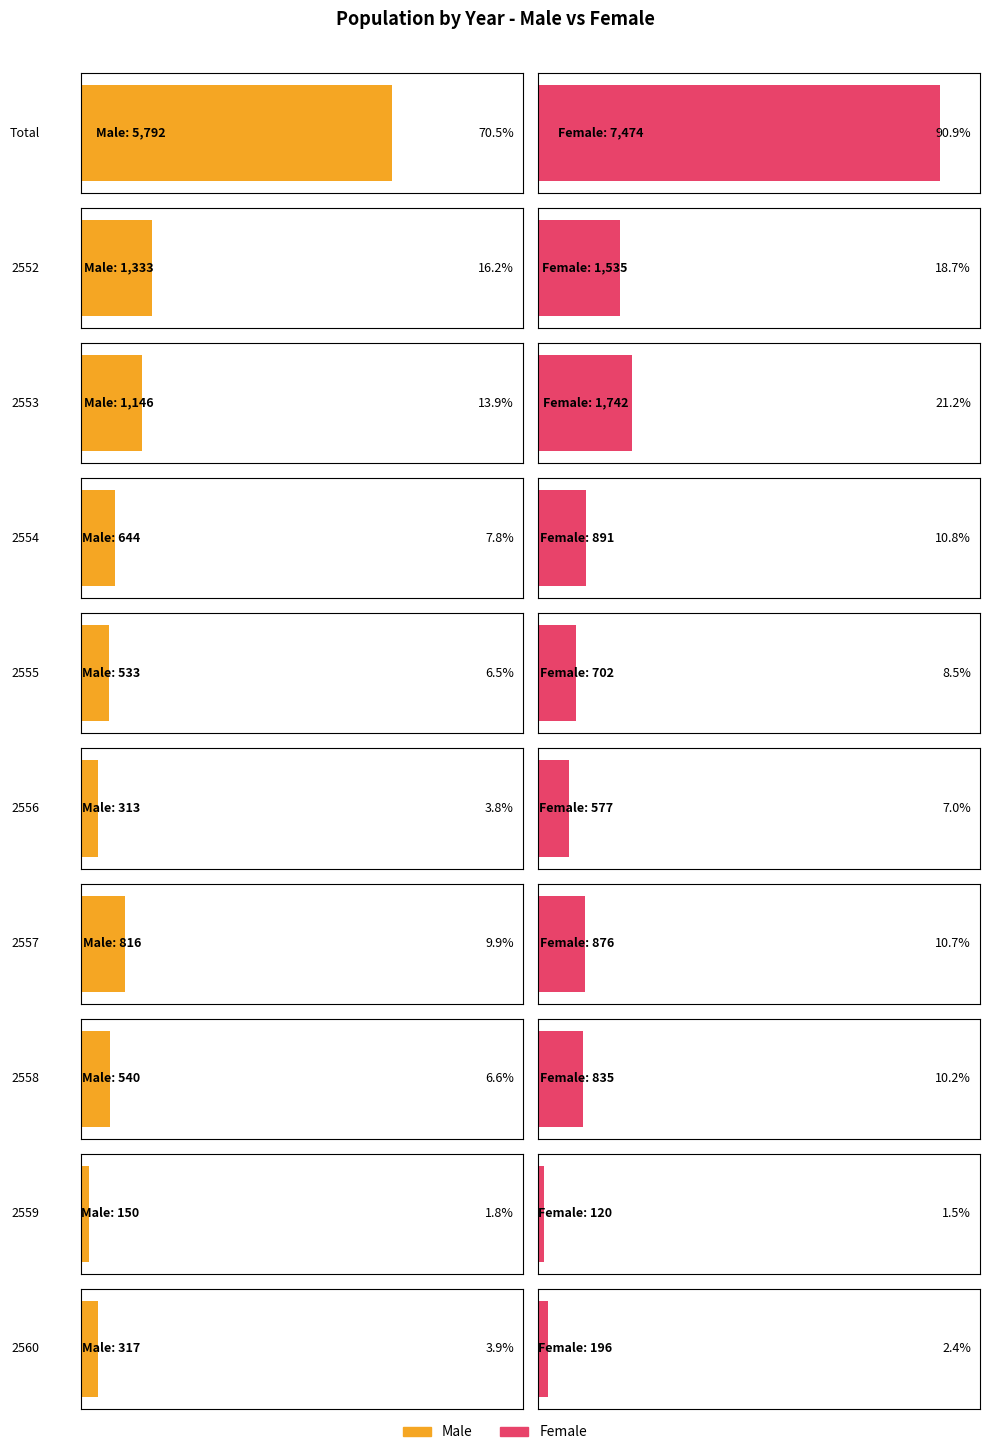

Between 2553 and Total, which is larger?

Total